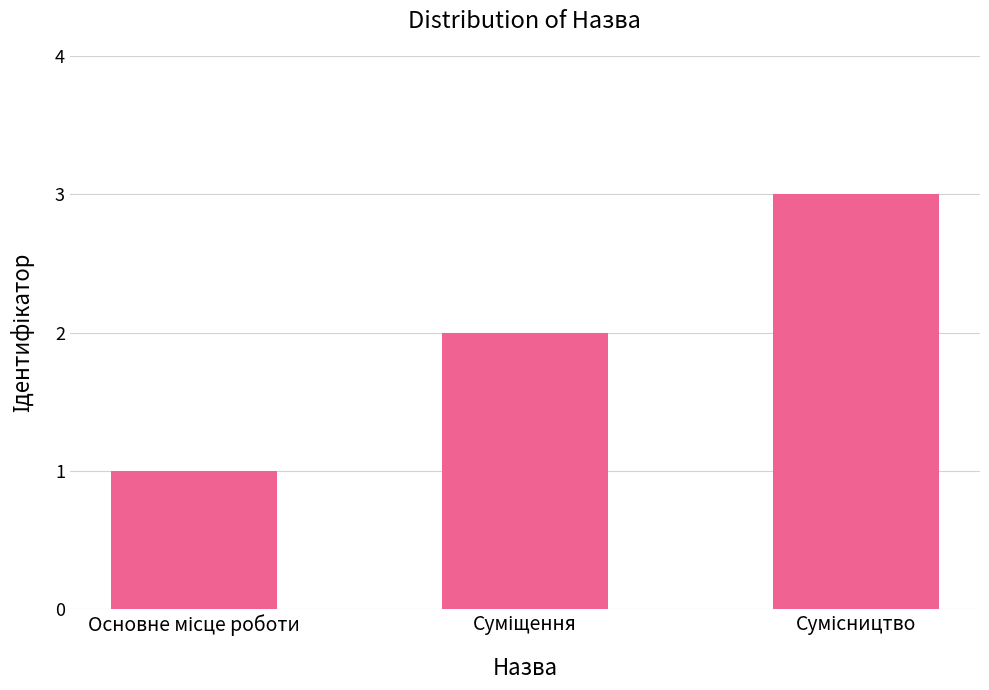

What is the greatest value displayed?

3